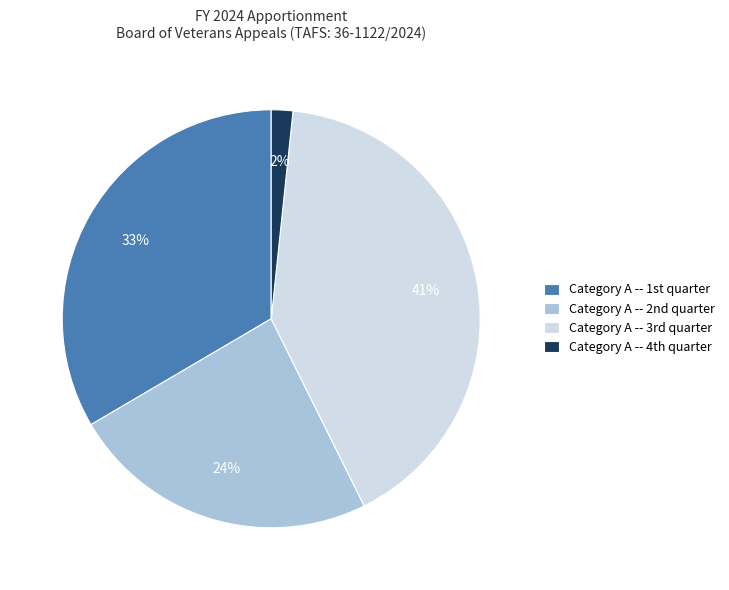

Rank the categories by value from lowest to highest.

Category A -- 4th quarter, Category A -- 2nd quarter, Category A -- 1st quarter, Category A -- 3rd quarter